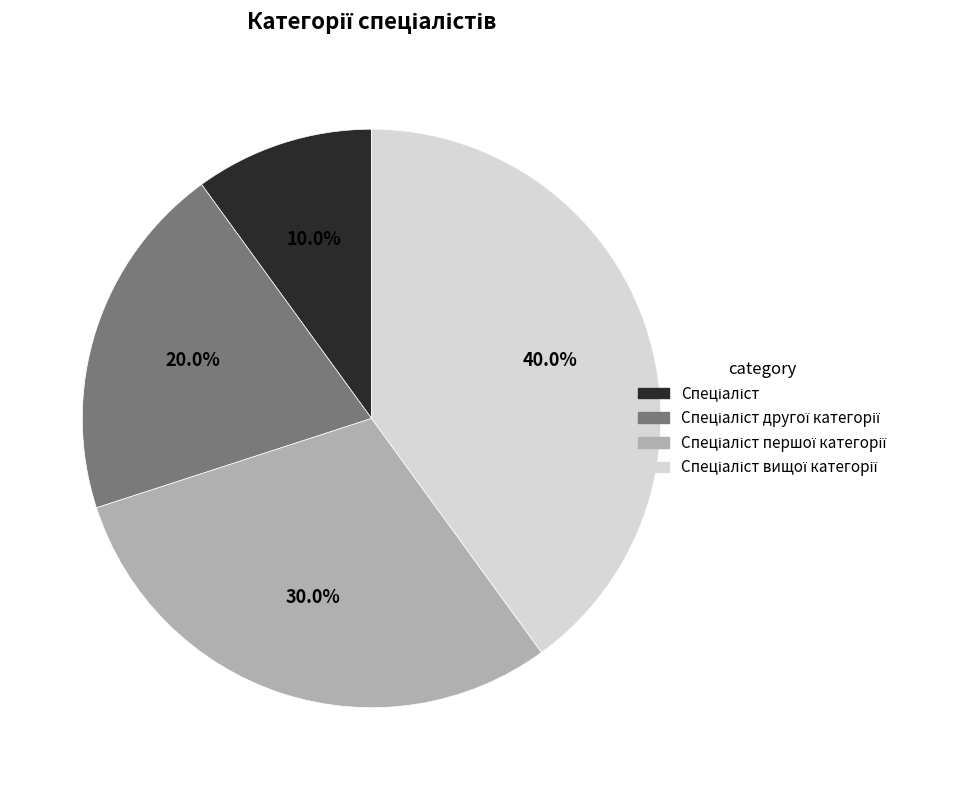

How many segments does this pie chart have?

4